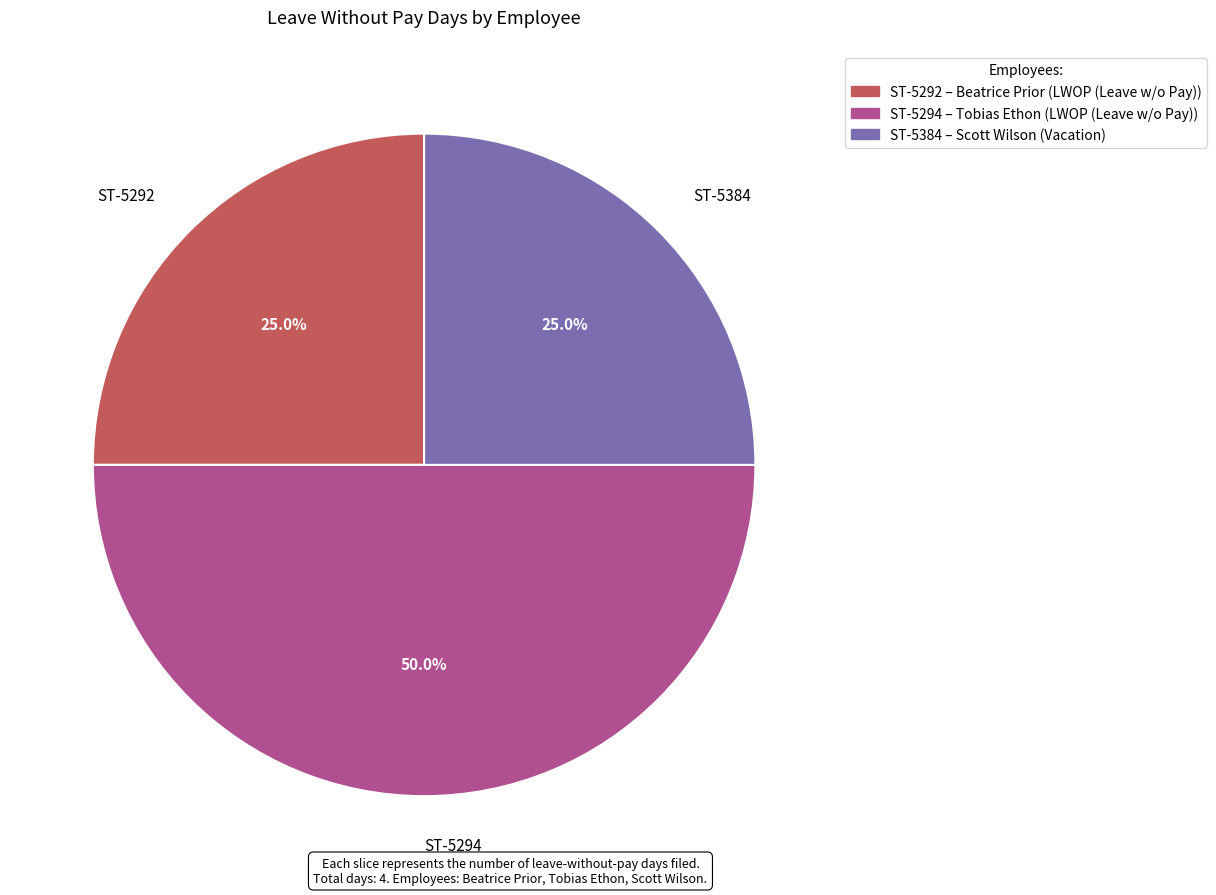

To the nearest percent, what percentage of the pie is ST-5384?

25%